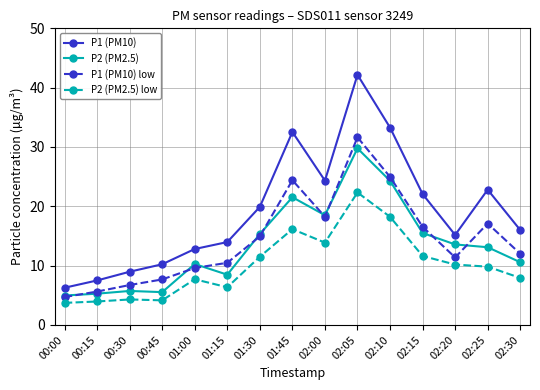

Is this an area chart (filled region under the line)?

No